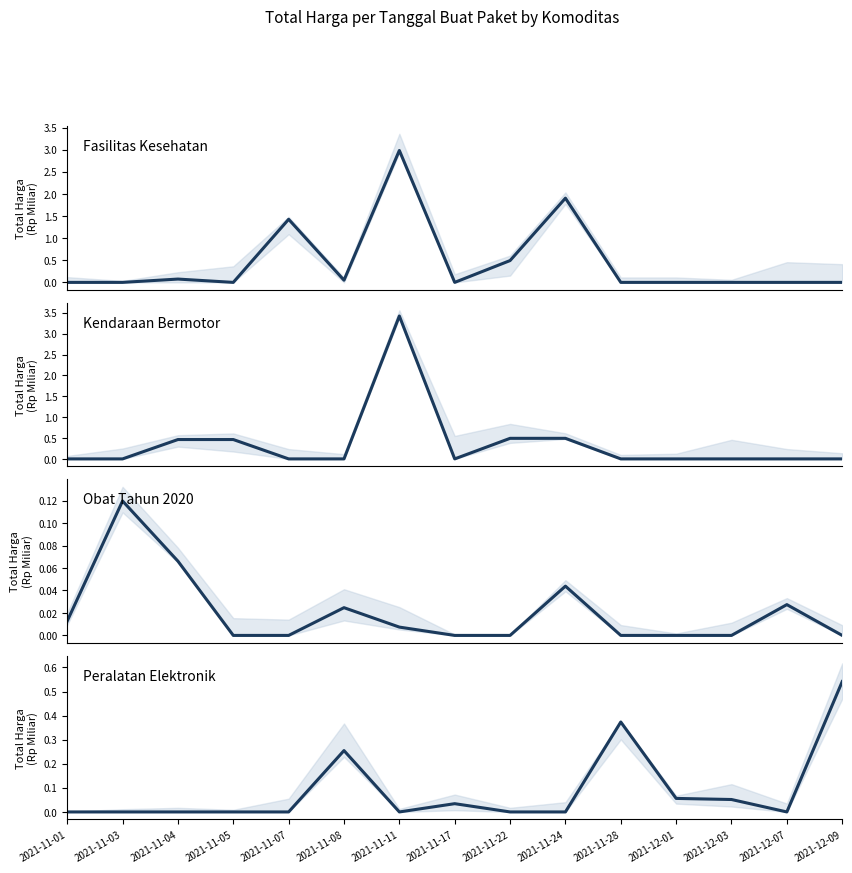

Reading left to right, transcribe all the data shown in this chart.

Fasilitas Kesehatan: 2021-11-01=0.0	2021-11-03=0.0	2021-11-04=0.1	2021-11-05=0.0	2021-11-07=1.4	2021-11-08=0.0	2021-11-11=3.0	2021-11-17=0.0	2021-11-22=0.5	2021-11-24=1.9	2021-11-28=0.0	2021-12-01=0.0	2021-12-03=0.0	2021-12-07=0.0	2021-12-09=0.0
Kendaraan Bermotor: 2021-11-01=0.0	2021-11-03=0.0	2021-11-04=0.5	2021-11-05=0.5	2021-11-07=0.0	2021-11-08=0.0	2021-11-11=3.4	2021-11-17=0.0	2021-11-22=0.5	2021-11-24=0.5	2021-11-28=0.0	2021-12-01=0.0	2021-12-03=0.0	2021-12-07=0.0	2021-12-09=0.0
Obat Tahun 2020: 2021-11-01=0.0	2021-11-03=0.1	2021-11-04=0.1	2021-11-05=0.0	2021-11-07=0.0	2021-11-08=0.0	2021-11-11=0.0	2021-11-17=0.0	2021-11-22=0.0	2021-11-24=0.0	2021-11-28=0.0	2021-12-01=0.0	2021-12-03=0.0	2021-12-07=0.0	2021-12-09=0.0
Peralatan Elektronik: 2021-11-01=0.0	2021-11-03=0.0	2021-11-04=0.0	2021-11-05=0.0	2021-11-07=0.0	2021-11-08=0.3	2021-11-11=0.0	2021-11-17=0.0	2021-11-22=0.0	2021-11-24=0.0	2021-11-28=0.4	2021-12-01=0.1	2021-12-03=0.1	2021-12-07=0.0	2021-12-09=0.5